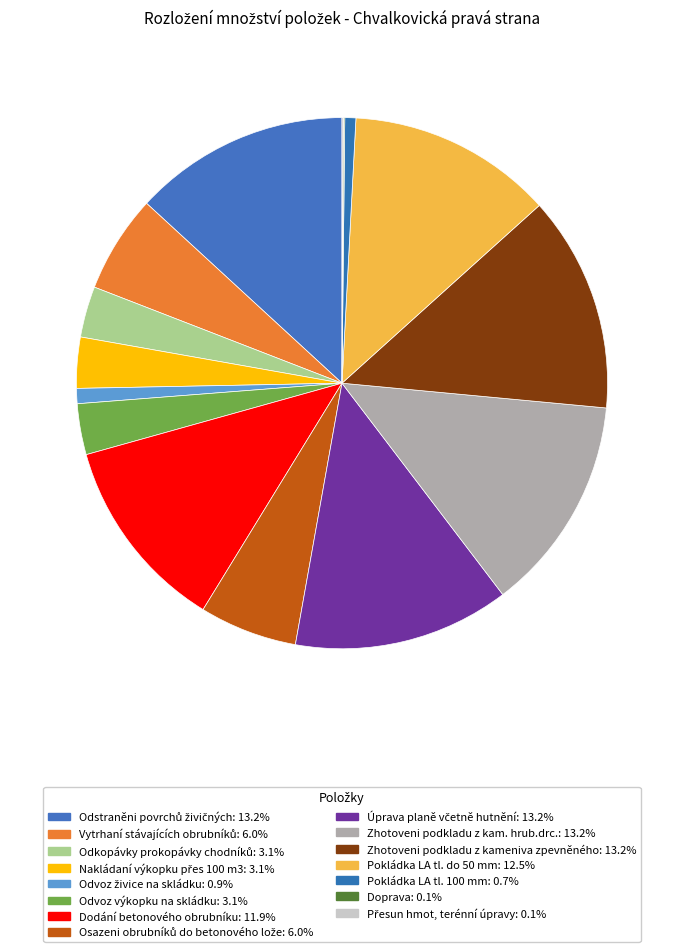

How many slices are in this pie chart?

15